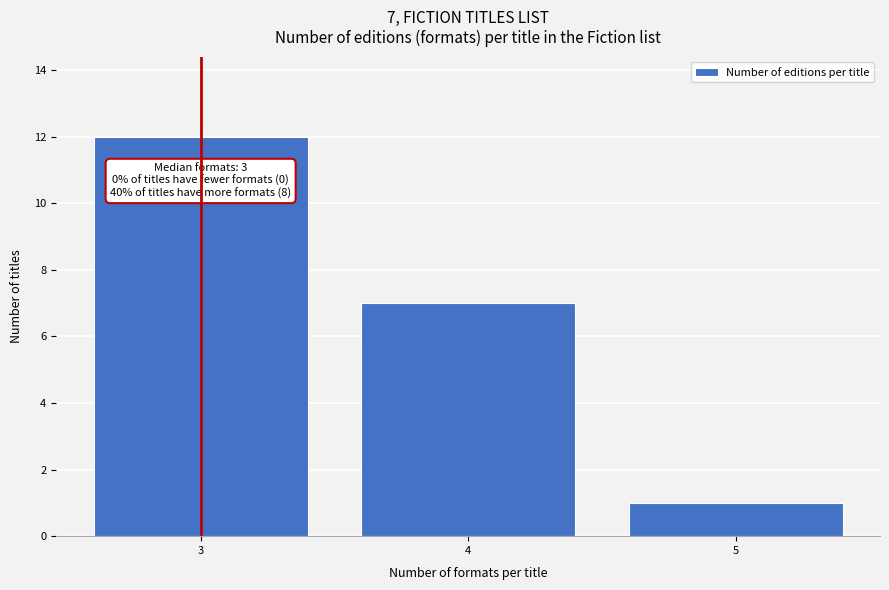

Reading left to right, extract all data points from this chart.

3=12	4=7	5=1